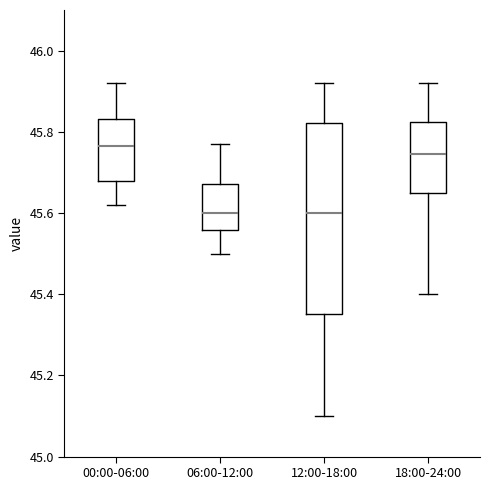

Reading left to right, read every box against the y-axis: the position of its median line, the range the box covers, and the ends of its whiskers. The values are not printed on the chart, so give them approximately, as read against the axis.

00:00-06:00: median 45.76, box 45.68 to 45.84, whiskers 45.62 to 45.92
06:00-12:00: median 45.60, box 45.56 to 45.68, whiskers 45.50 to 45.78
12:00-18:00: median 45.60, box 45.36 to 45.82, whiskers 45.10 to 45.92
18:00-24:00: median 45.74, box 45.66 to 45.82, whiskers 45.40 to 45.92